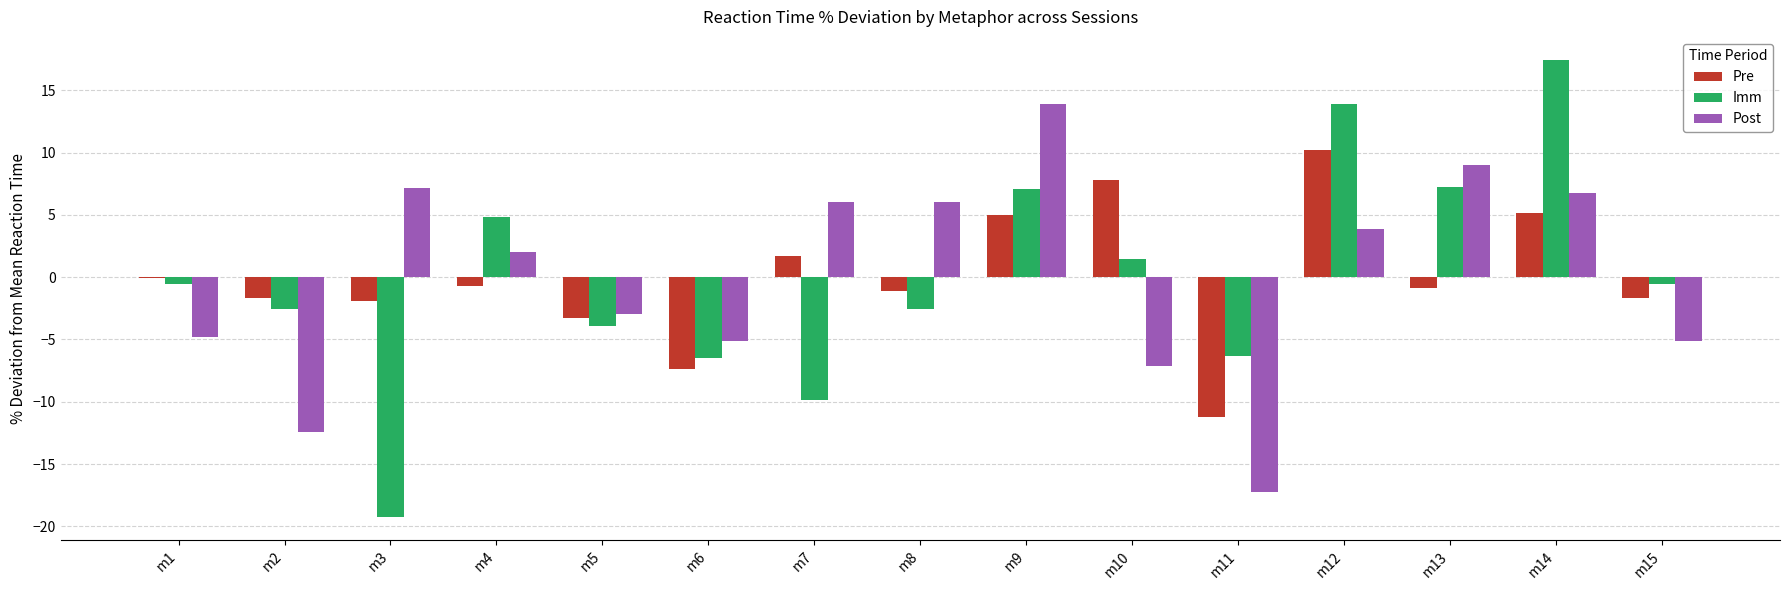

Is the value of Pre at m9 greater than the value of Imm at m14?

No